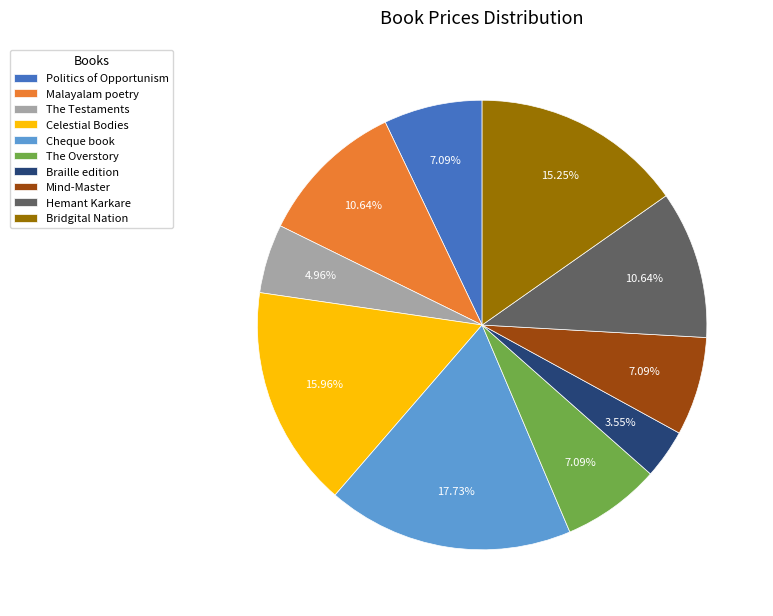

Which has a higher value, Malayalam poetry or Cheque book?

Cheque book